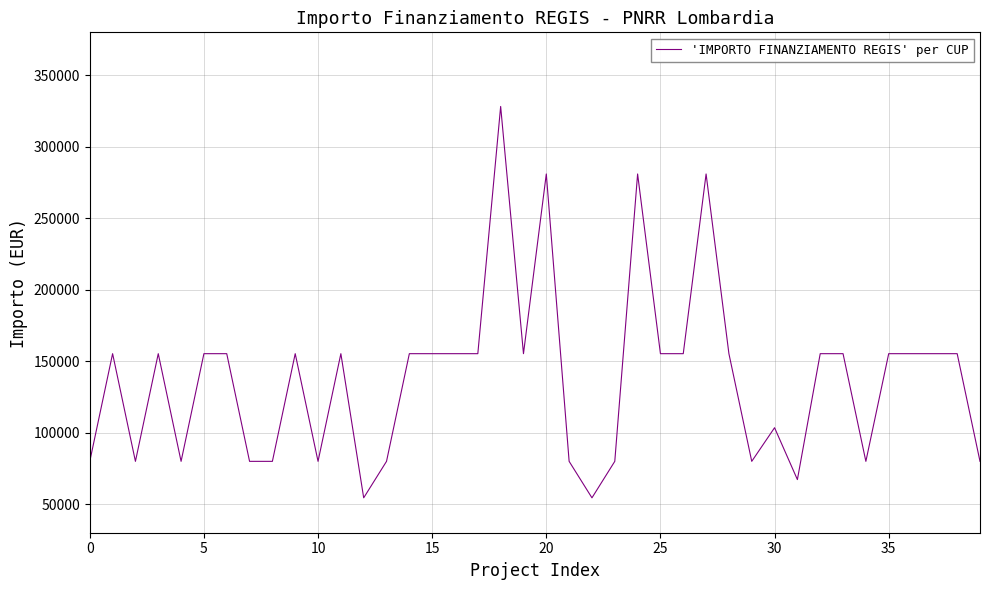

Reading right to left, transcribe all the data shown in this chart.

79922	155234	155234	155234	155234	79922	155234	155234	67167	103444	79922	155234	280932	155234	155234	280932	79922	54412	79922	280932	155234	328160	155234	155234	155234	155234	79922	54412	155234	79922	155234	79922	79922	155234	155234	79922	155234	79922	155234	79922